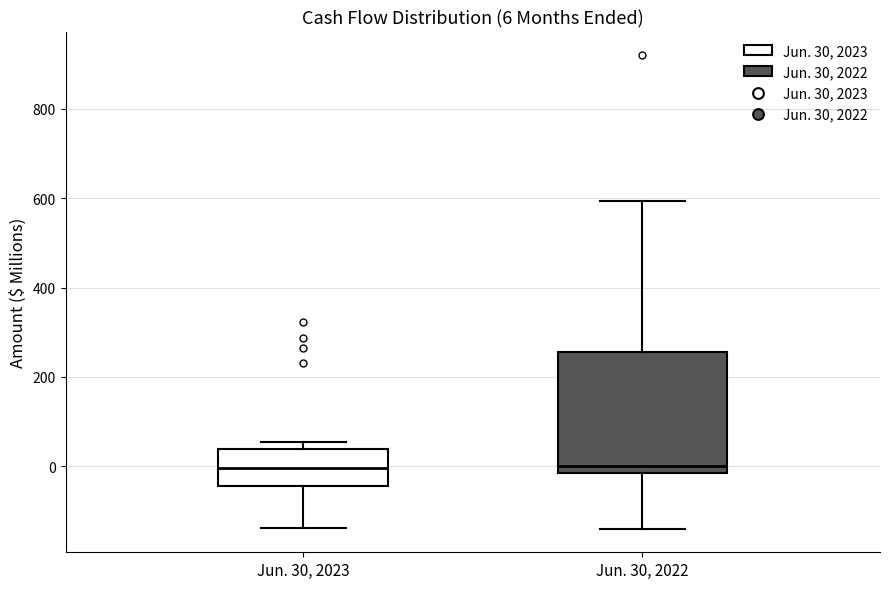

Which box is the tallest, from its lower edge to its upper edge?

Jun. 30, 2022